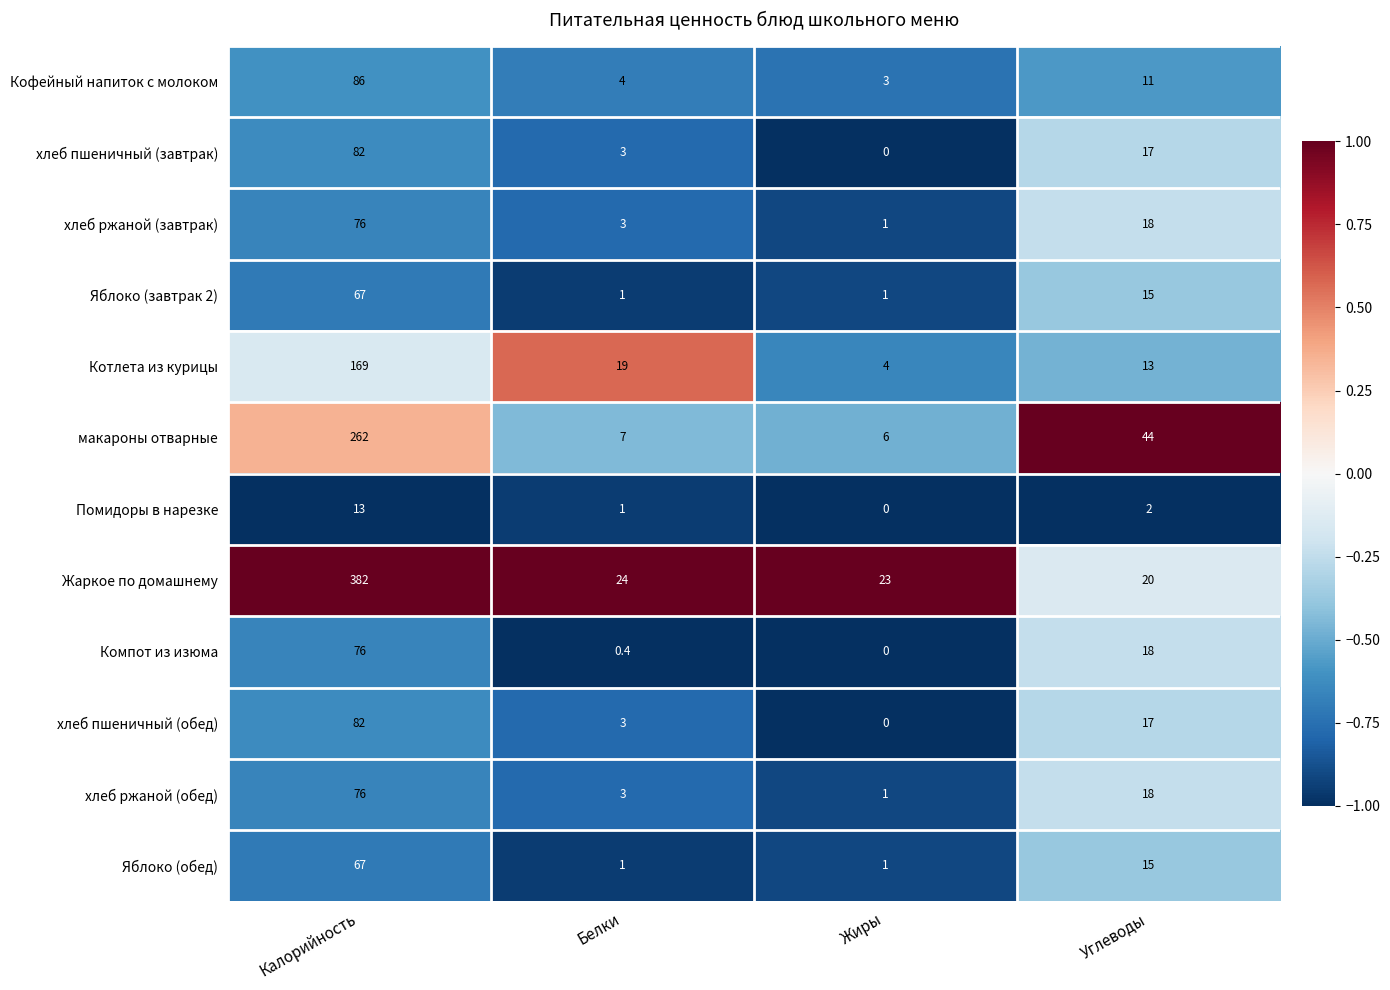

Which series changed the most between Белки and Углеводы?

макароны отварные